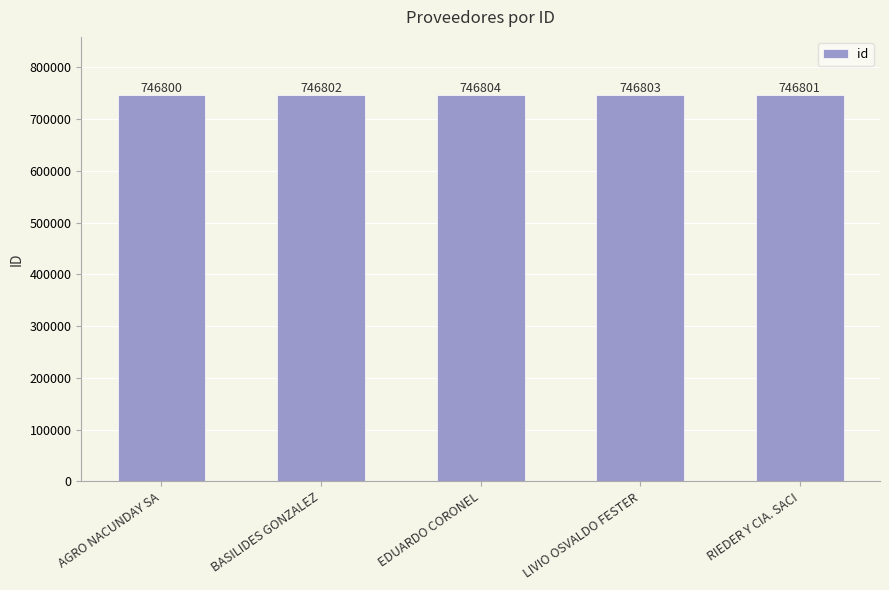

What is the difference between the maximum and minimum values?

4